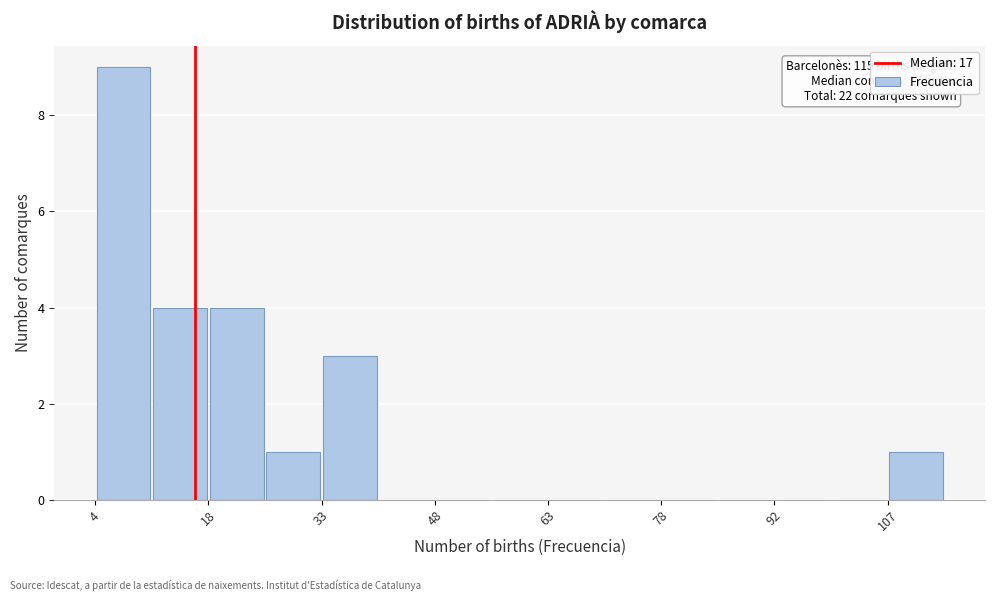

Around what value on the x-axis is the tallest bar? Give the approximate position of its centre, as read against the axis.

8